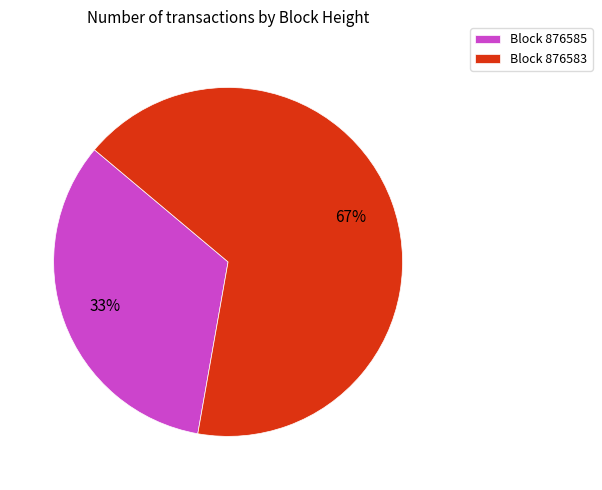

Which slice is the largest?

Block 876583